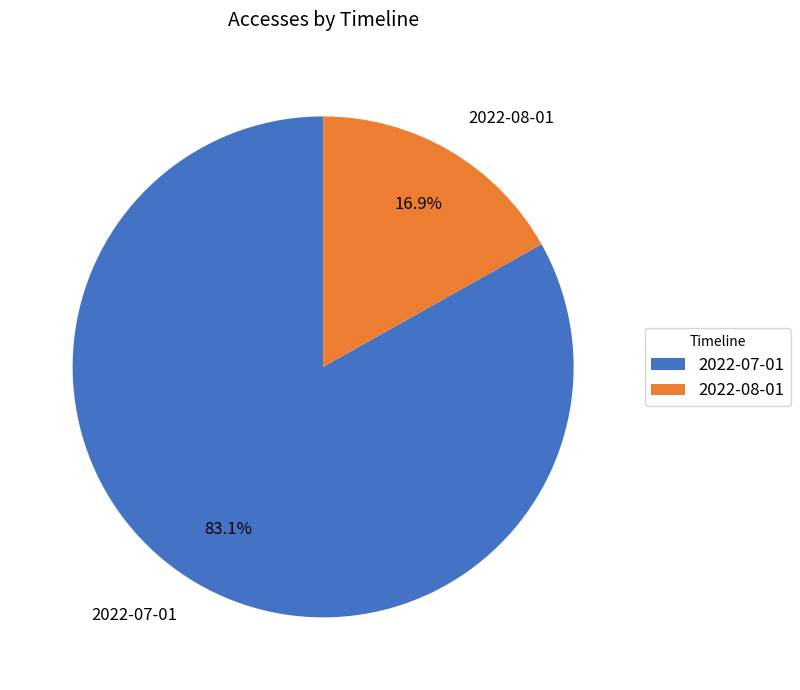

What percentage is the 2022-07-01 slice, to the nearest percent?

83%